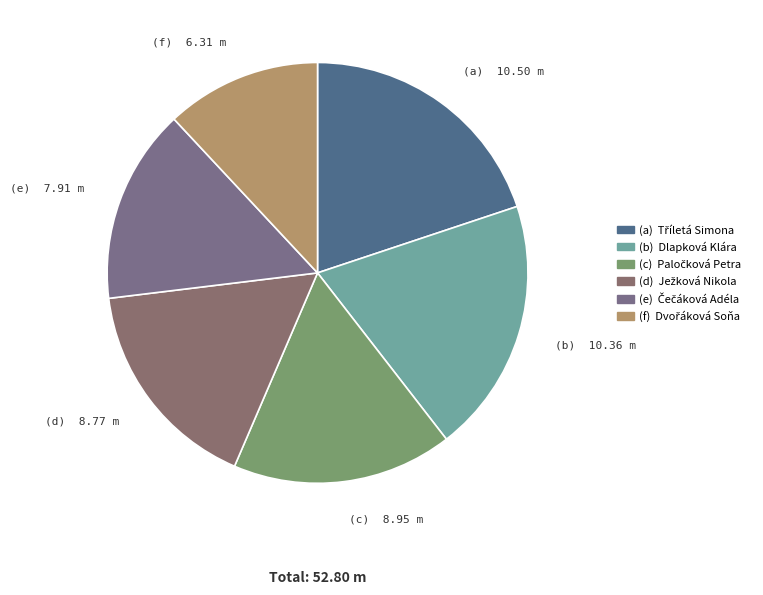

How many slices are in this pie chart?

6